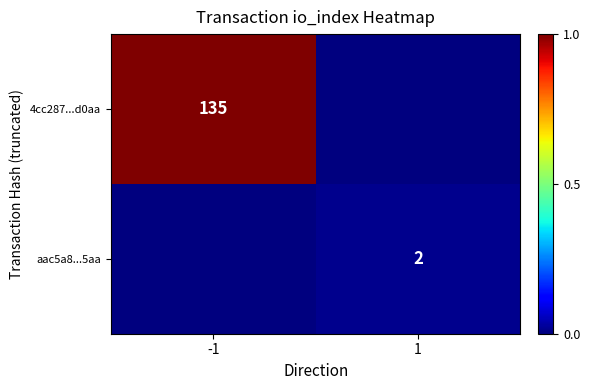

Is it true that aac5a8...5aa equals 1 at 1?

False